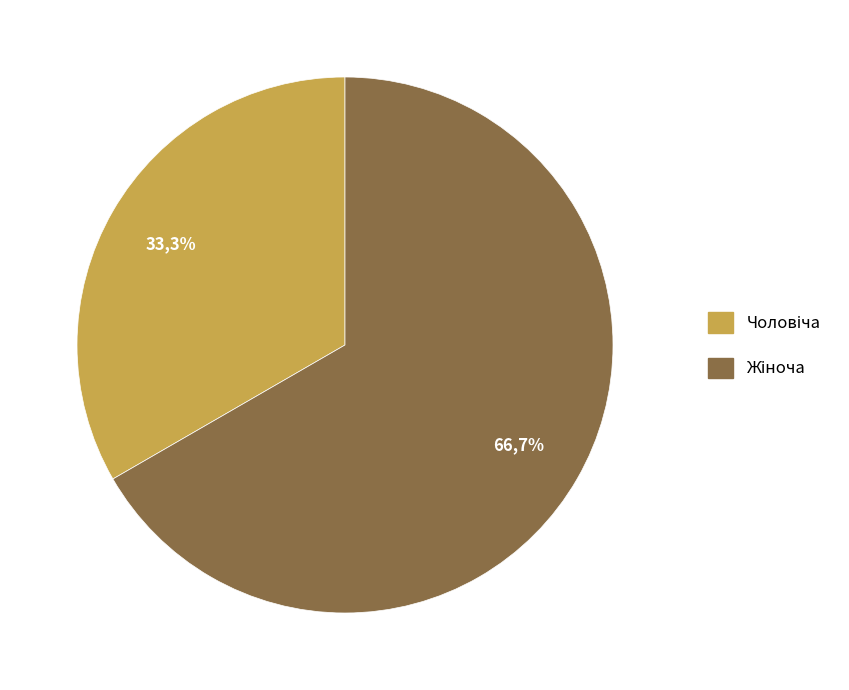

Count the number of slices in the pie.

2